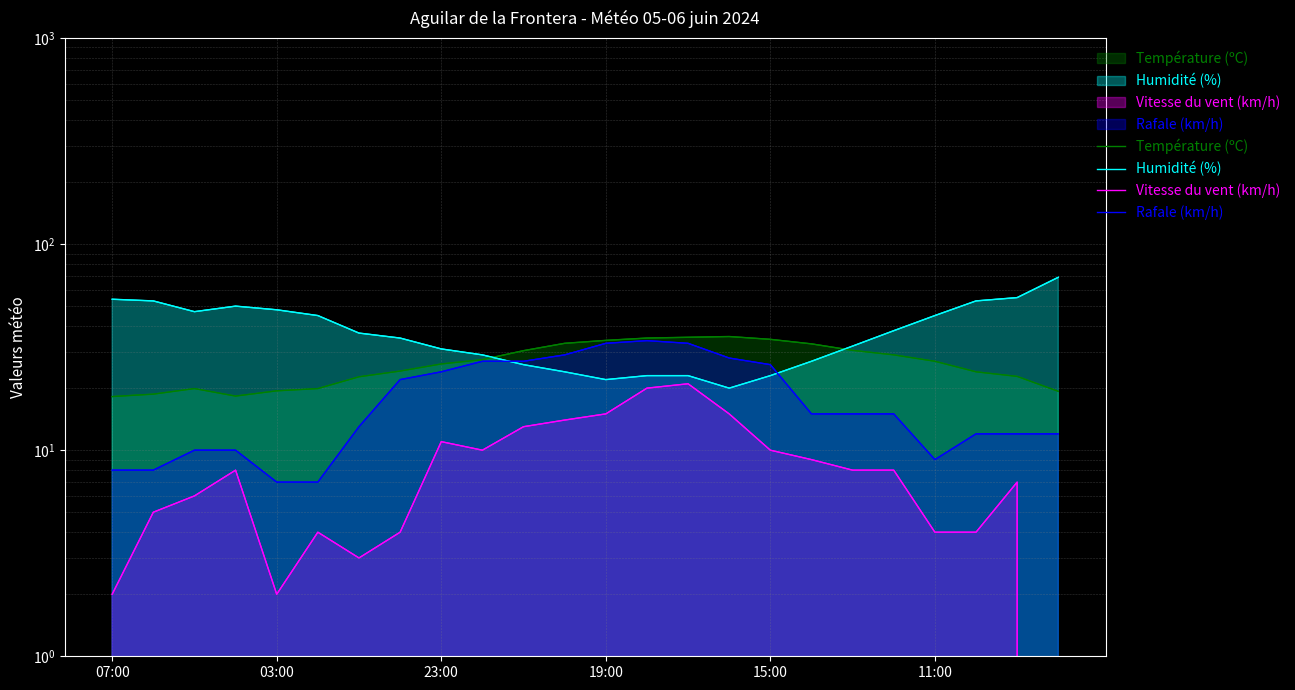

Reading right to left, what are all the values shown in this chart?

Température (ºC): 19.3	22.8	24.0	27.0	29.0	30.5	32.8	34.5	35.6	35.3	35.0	34.1	33.0	30.4	27.5	26.2	24.2	22.7	19.9	19.4	18.3	19.9	18.7	18.2
Humidité (%): 69.0	55.0	53.0	45.0	38.0	32.0	27.0	23.0	20.0	23.0	23.0	22.0	24.0	26.0	29.0	31.0	35.0	37.0	45.0	48.0	50.0	47.0	53.0	54.0
Vitesse du vent (km/h): 0.0	7.0	4.0	4.0	8.0	8.0	9.0	10.0	15.0	21.0	20.0	15.0	14.0	13.0	10.0	11.0	4.0	3.0	4.0	2.0	8.0	6.0	5.0	2.0
Rafale (km/h): 12.0	12.0	12.0	9.0	15.0	15.0	15.0	26.0	28.0	33.0	34.0	33.0	29.0	27.0	27.0	24.0	22.0	13.0	7.0	7.0	10.0	10.0	8.0	8.0